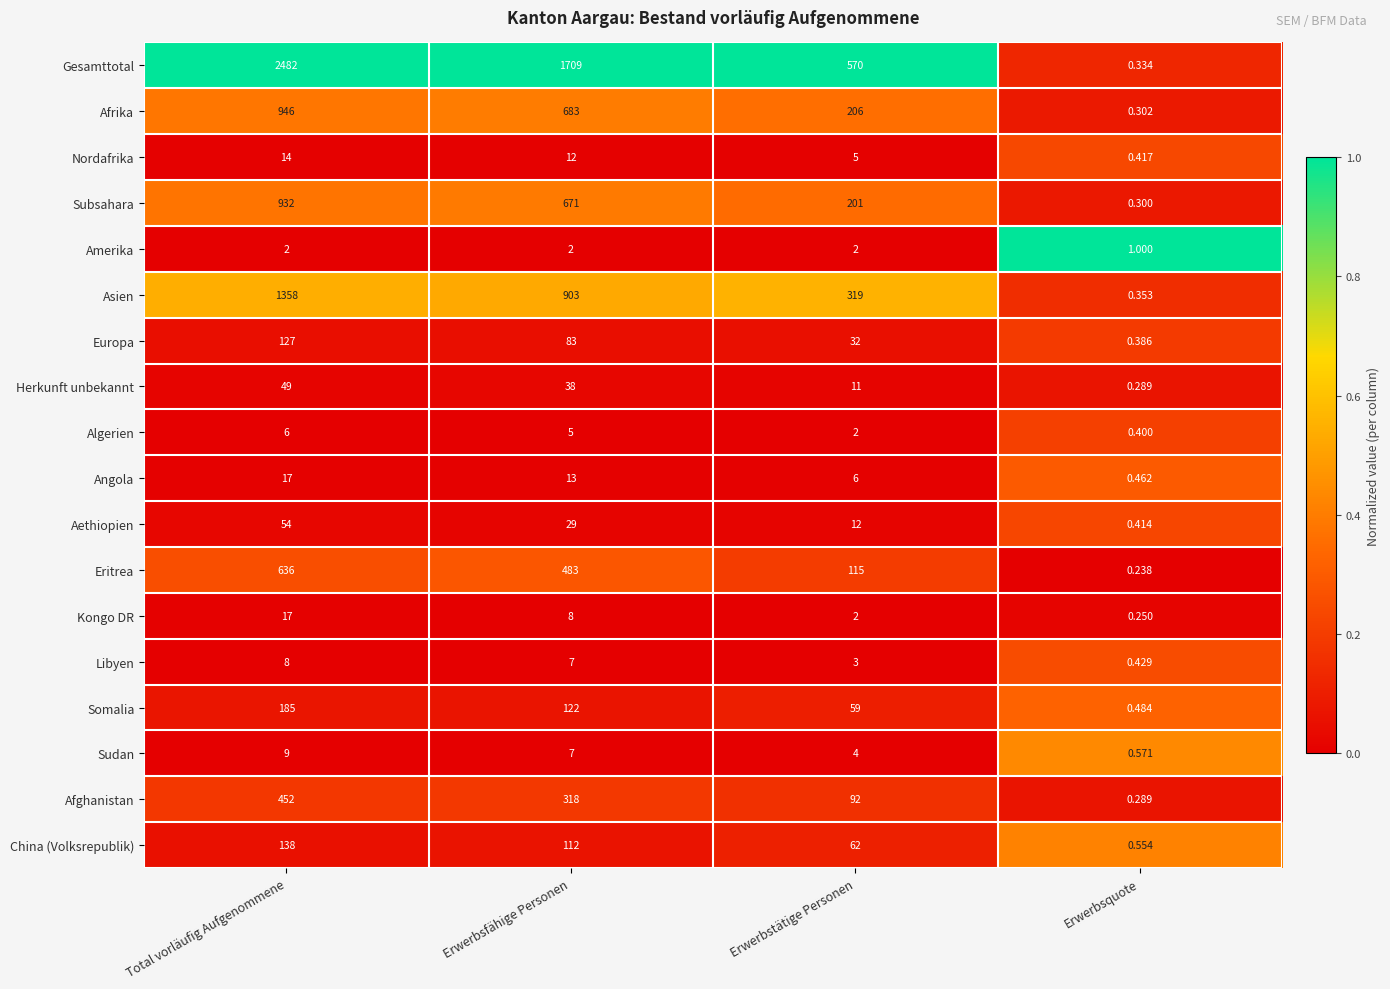

At which label does Angola first exceed 13?

Total vorläufig Aufgenommene